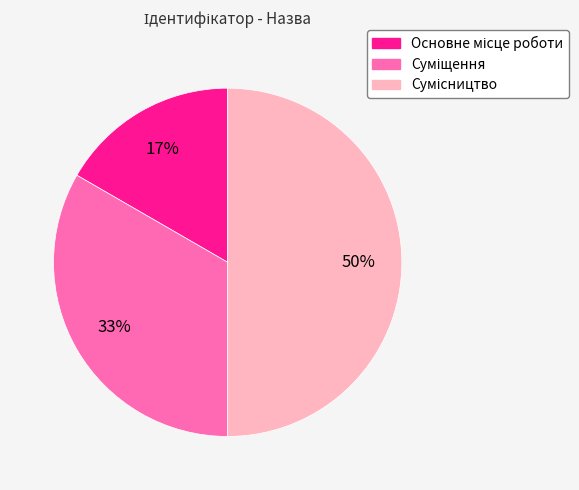

To the nearest percent, what is the difference between the largest and smallest slice percentages?

33%